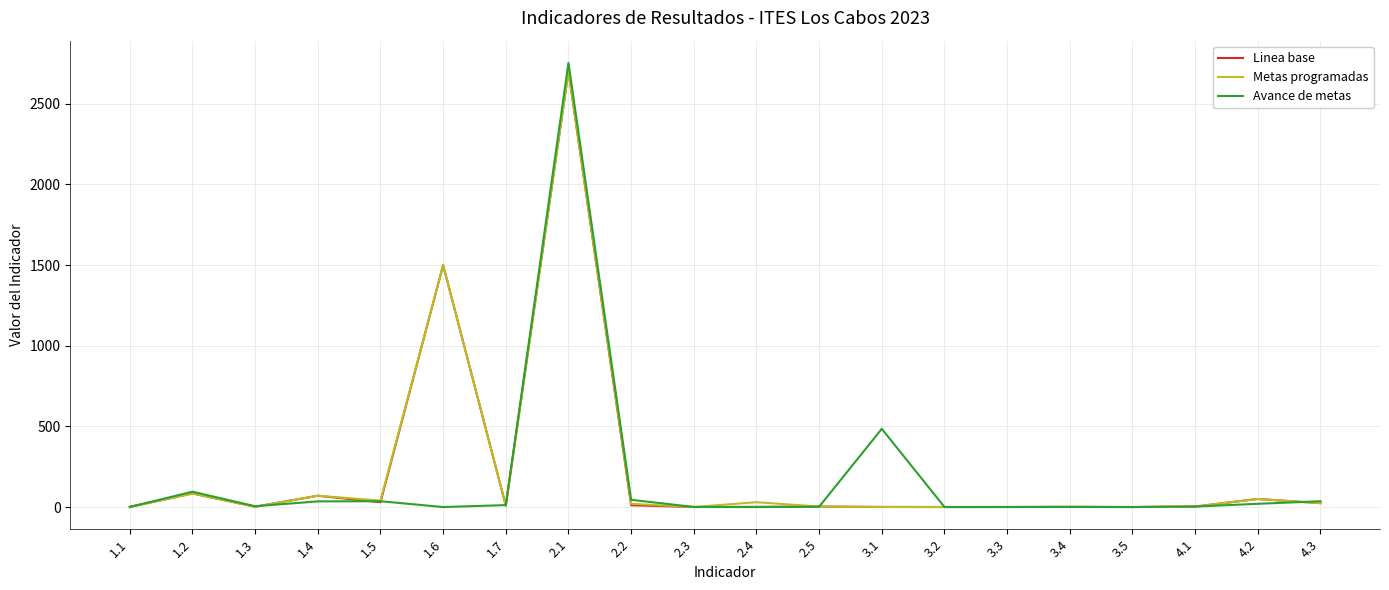

At which category is the sum across all series the highest?

2.1